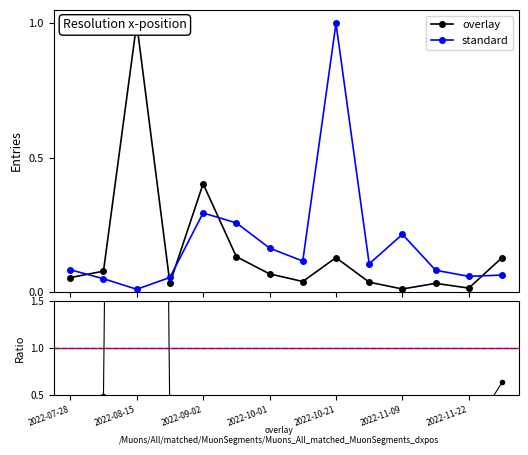

How many lines are shown in the chart?

2